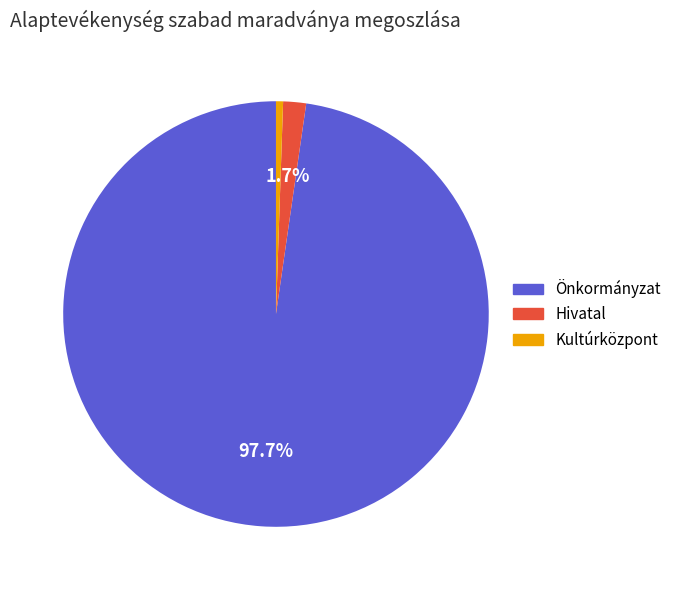

To the nearest percent, what percentage of the pie is Önkormányzat?

98%